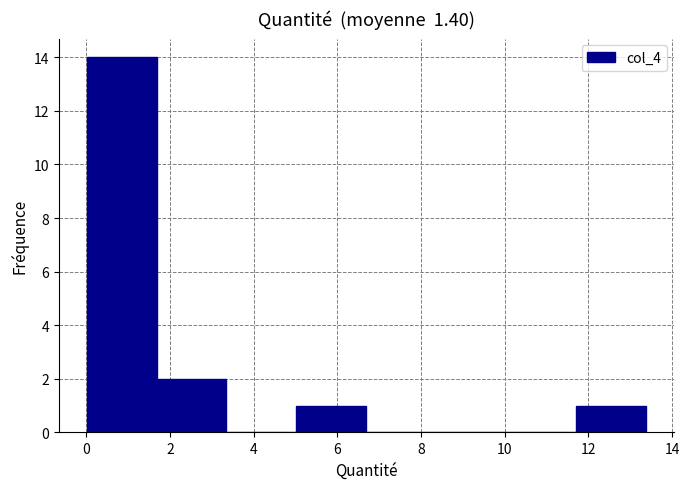

Which range on the x-axis has the tallest bar?

0.0 to 1.6